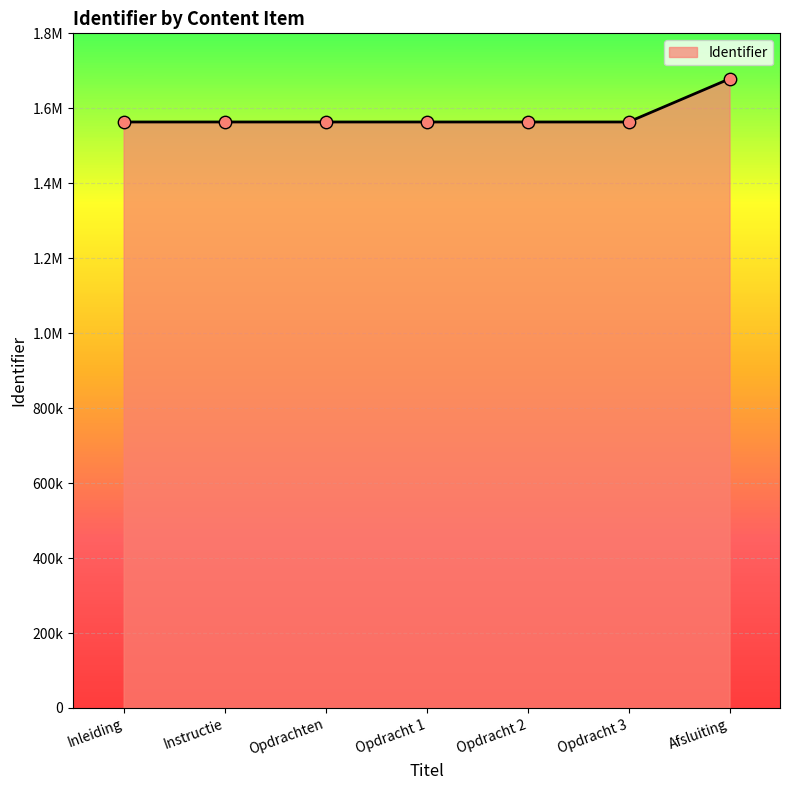

Does the chart have visible grid lines?

Yes